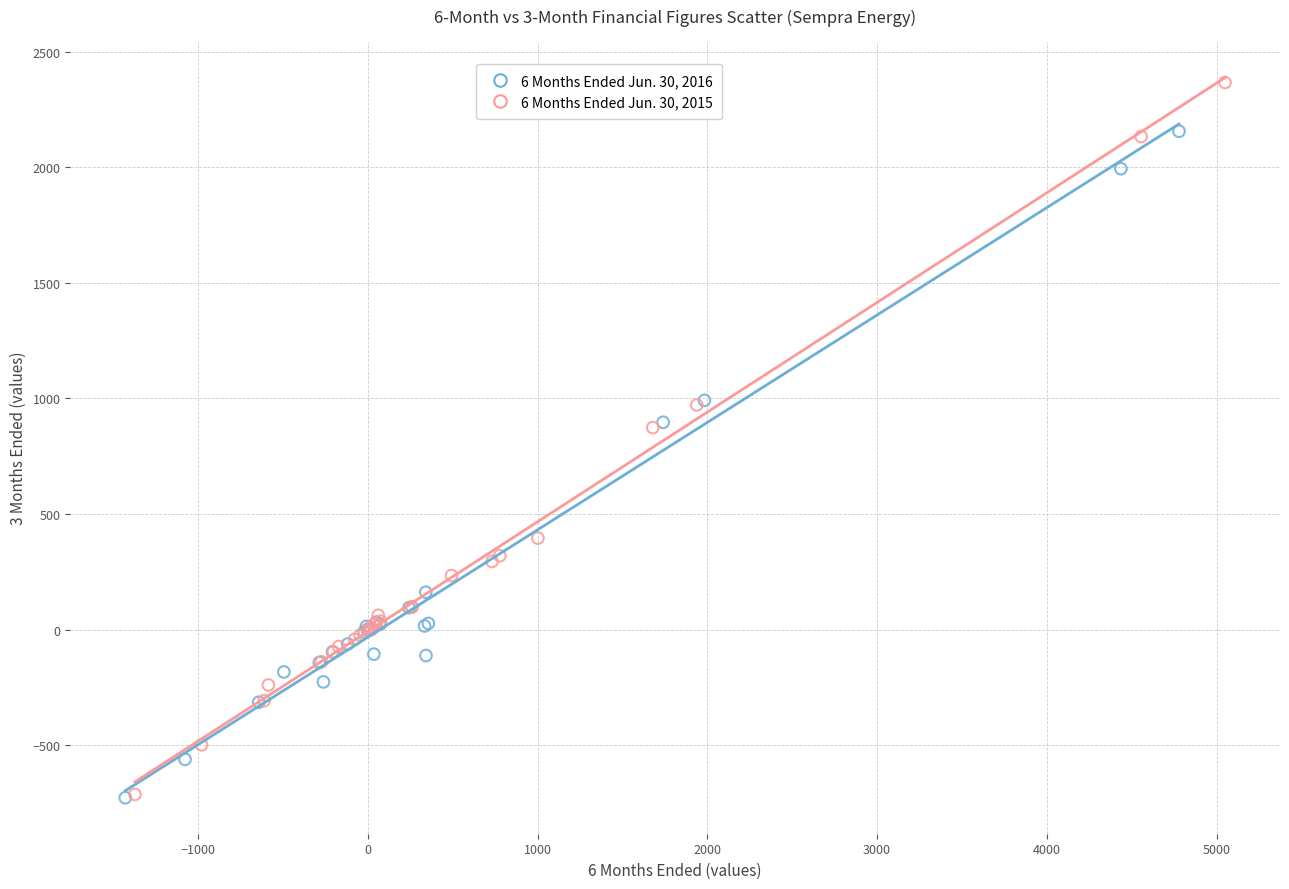

Which series contains the highest Y value?

6 Months Ended Jun. 30, 2015